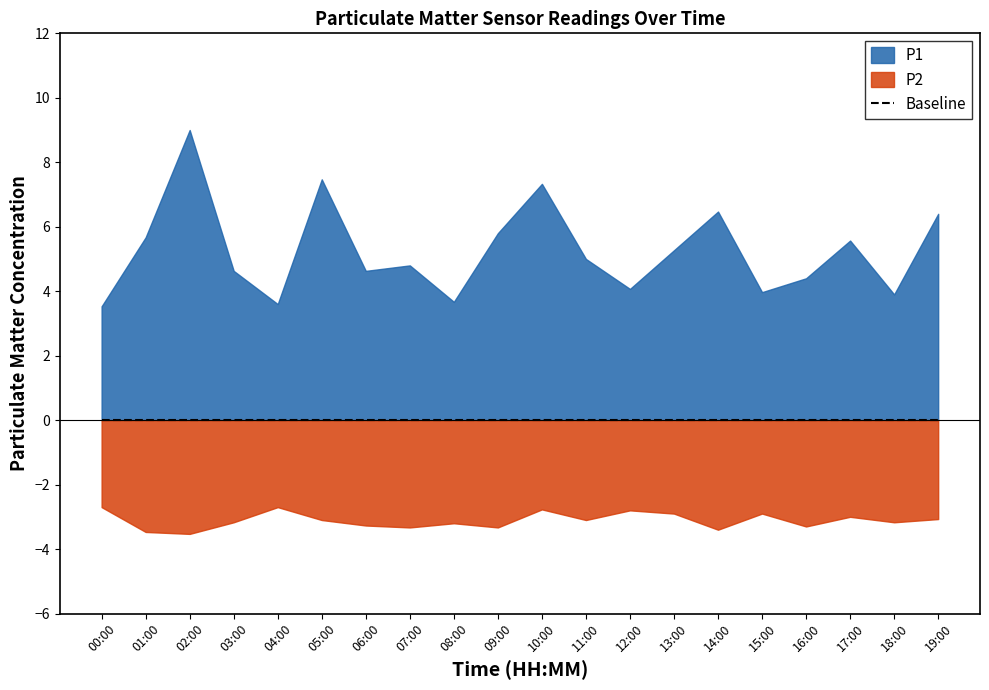

True or false: P1 has more than 1 points higher than both neighbors.

True